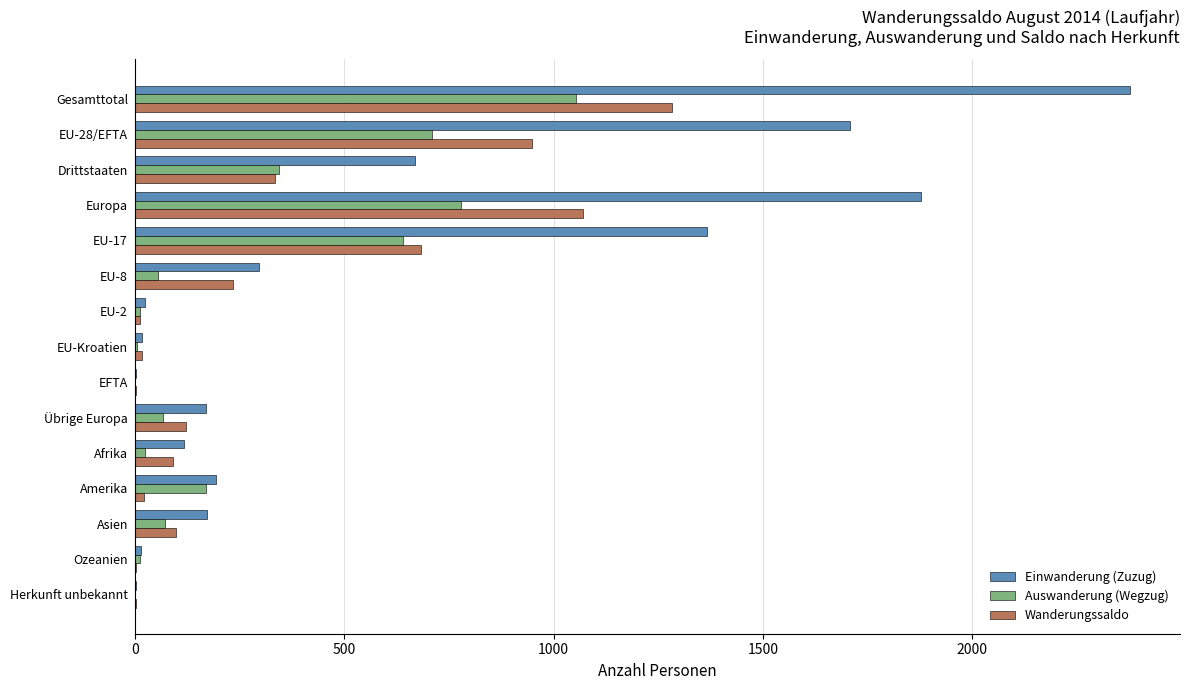

True or false: Wanderungssaldo has a value of 1283 at Gesamttotal.

True